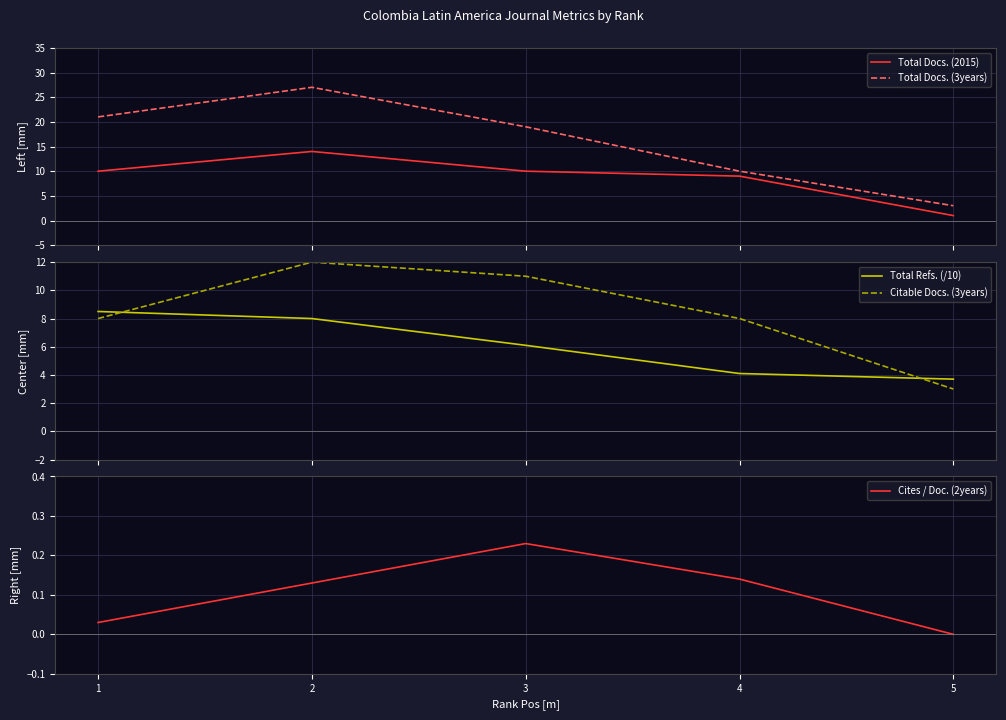

Reading left to right, list all the values displayed in this chart.

Total Docs. (2015): 10.0	14.0	10.0	9.0	1.0
Total Docs. (3years): 21.0	27.0	19.0	10.0	3.0
Total Refs. (/10): 8.5	8.0	6.1	4.1	3.7
Citable Docs. (3years): 8.0	12.0	11.0	8.0	3.0
Cites / Doc. (2years): 0.0	0.1	0.2	0.1	0.0